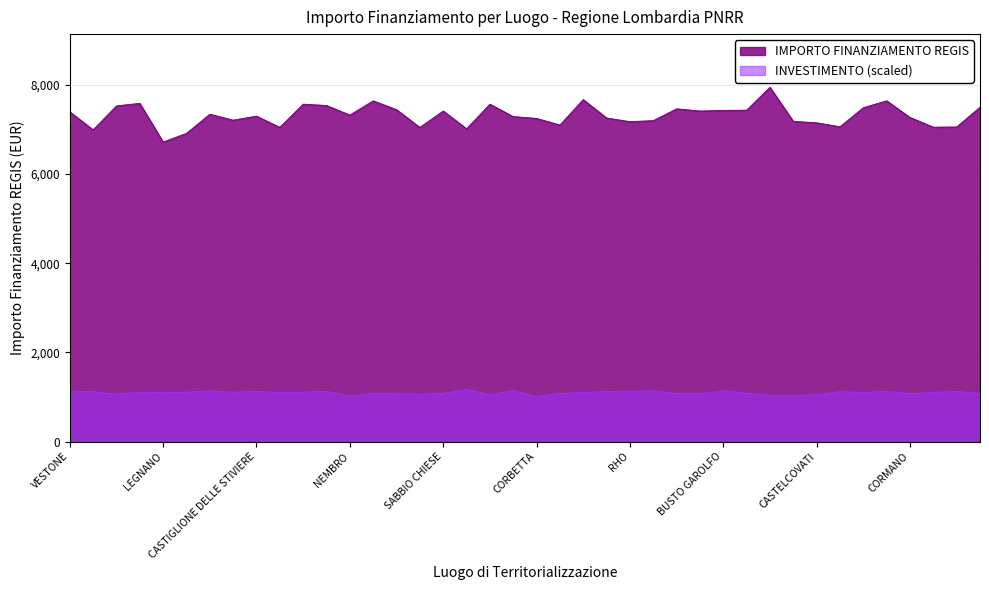

What is the greatest value displayed?

7943.5